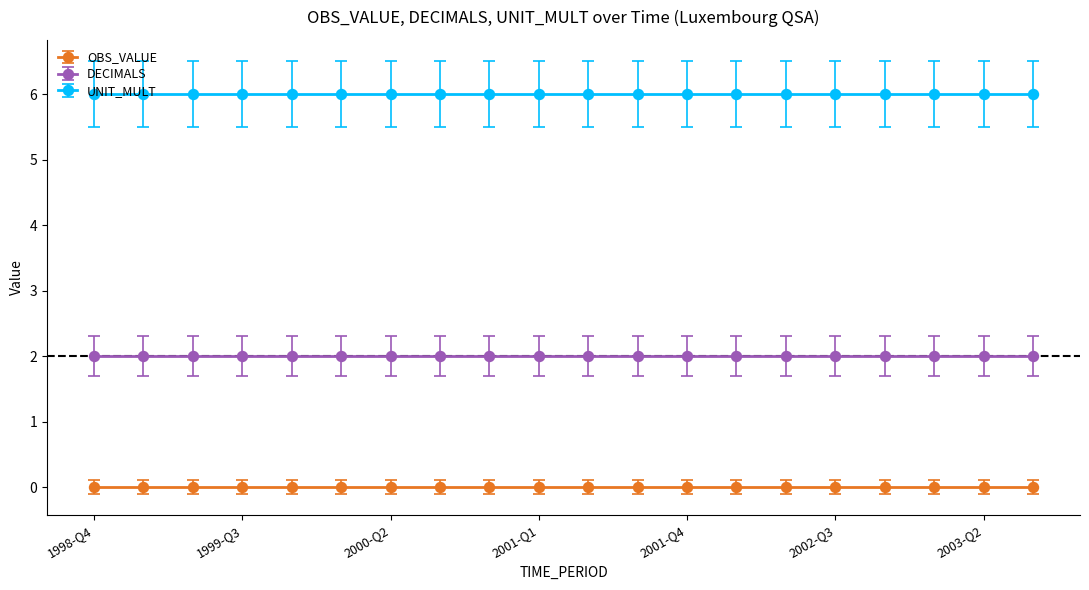

The UNIT_MULT series shows 3 at 2000-Q3. True or false?

False